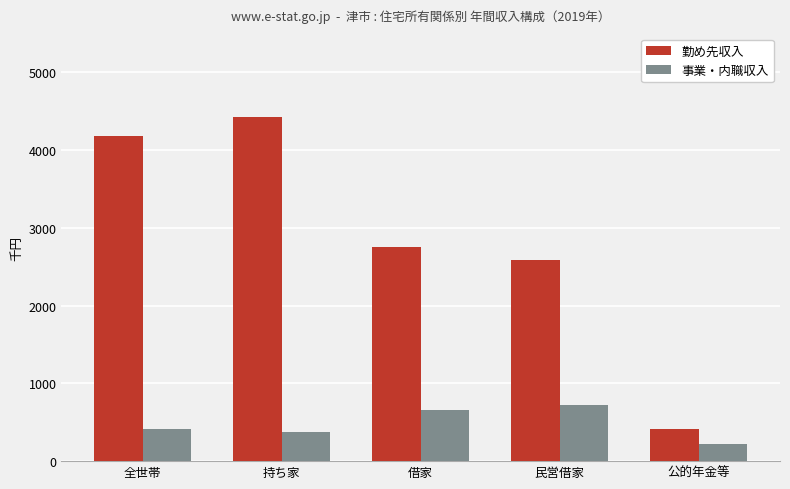

Reading left to right, list all the values displayed in this chart.

勤め先収入: 全世帯=4177	持ち家=4427	借家=2761	民営借家=2585	公的年金等=417
事業・内職収入: 全世帯=417	持ち家=374	借家=663	民営借家=722	公的年金等=226